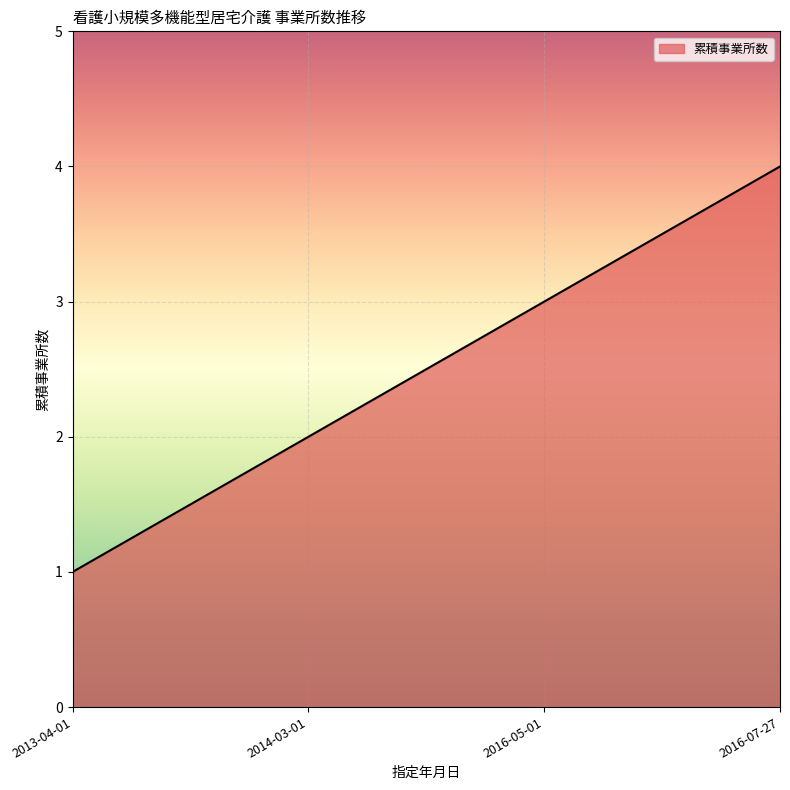

How many distinct data groups are displayed?

1